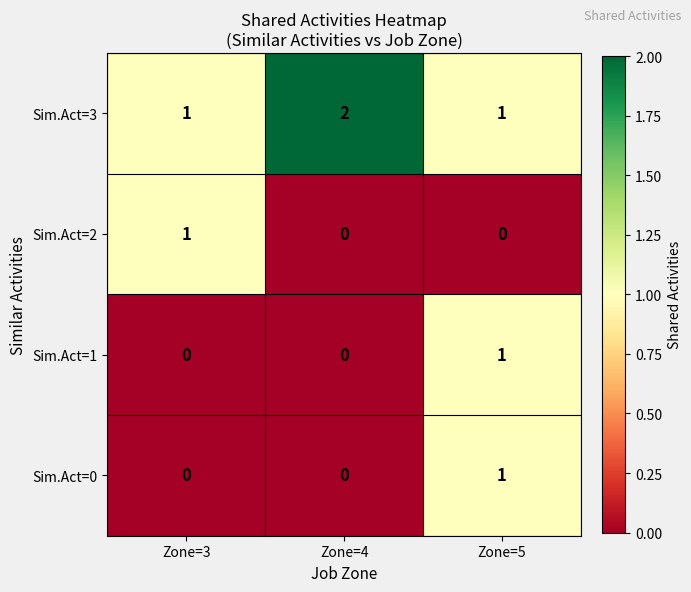

Which series has the largest total across all categories?

Sim.Act=3